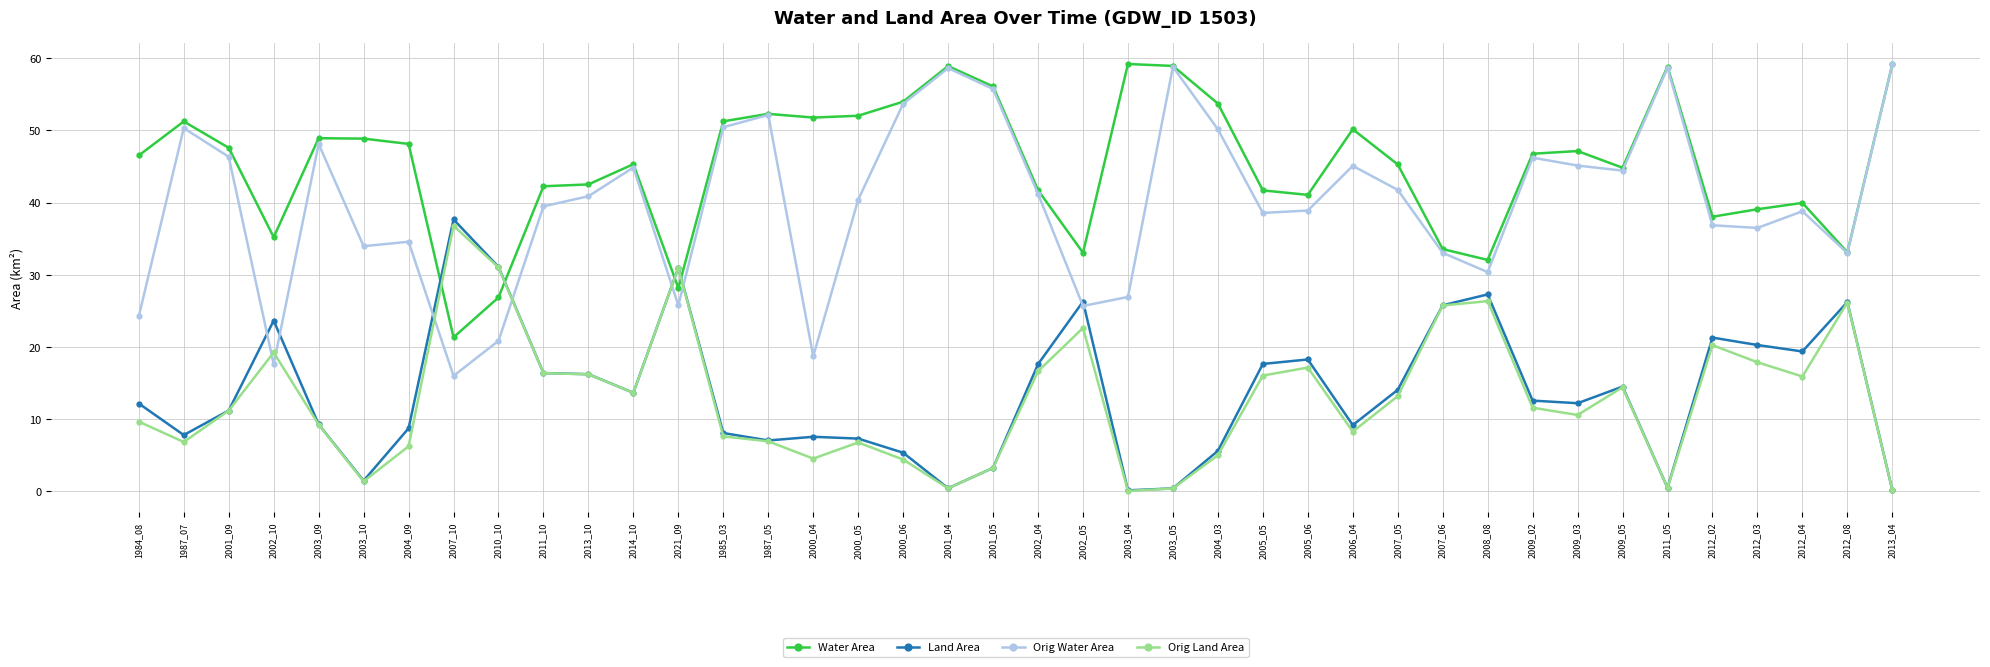

What is the label of the 34th point from the right?

2004_09